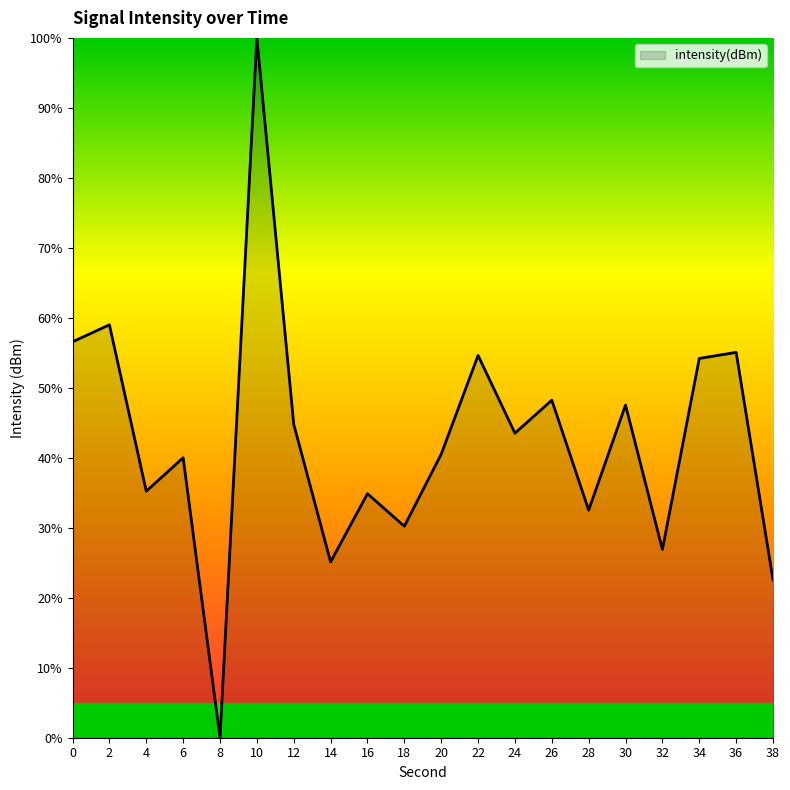

What is the sum of the values at 14 and 2?

84.1